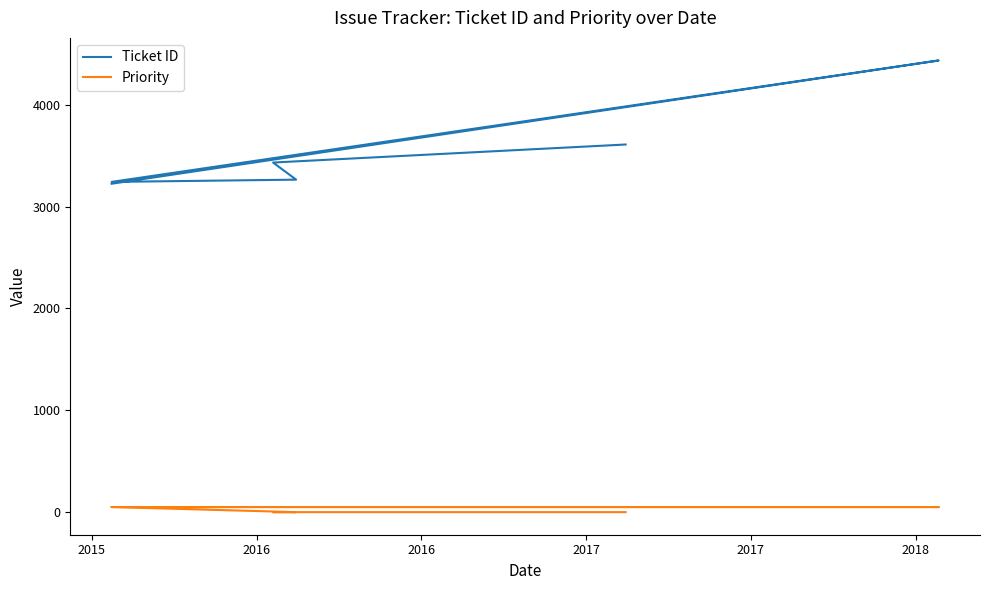

True or false: Priority has more than 1 points higher than both neighbors.

False